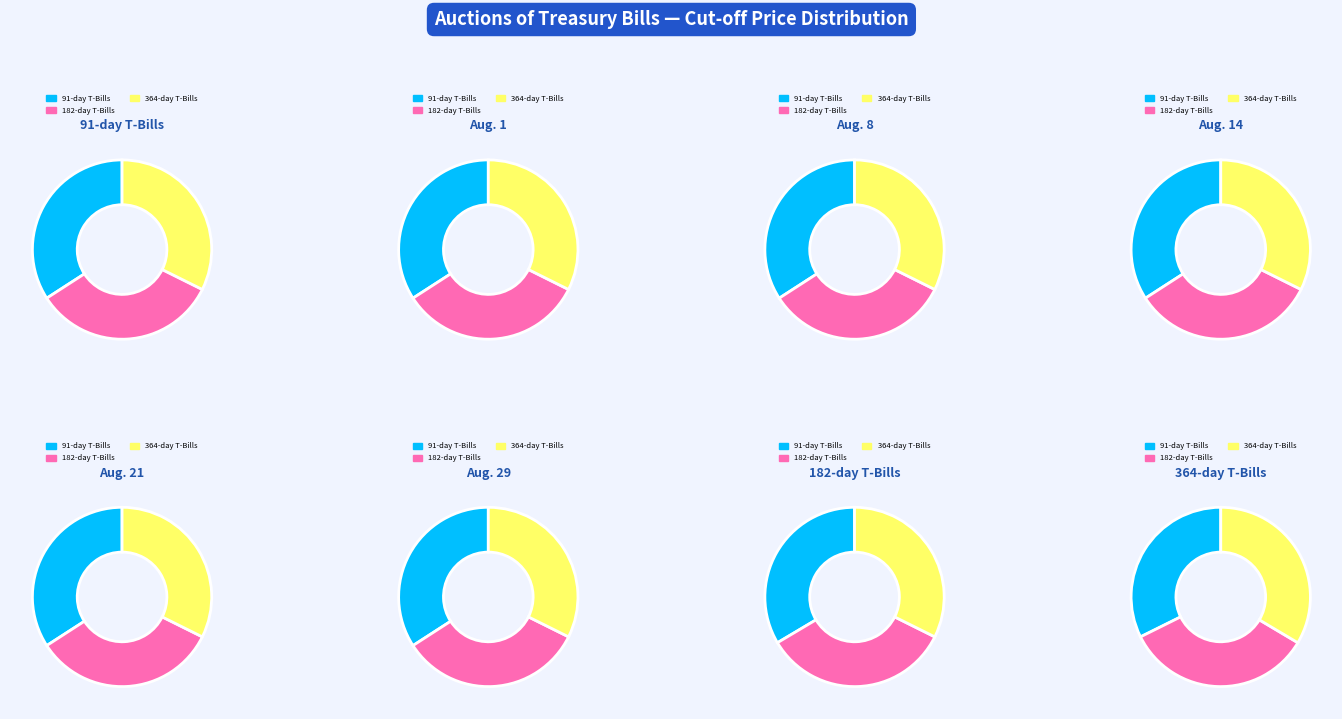

Between Aug. 8 and Aug. 29, which series saw the biggest shift?

364-day Treasury Bills